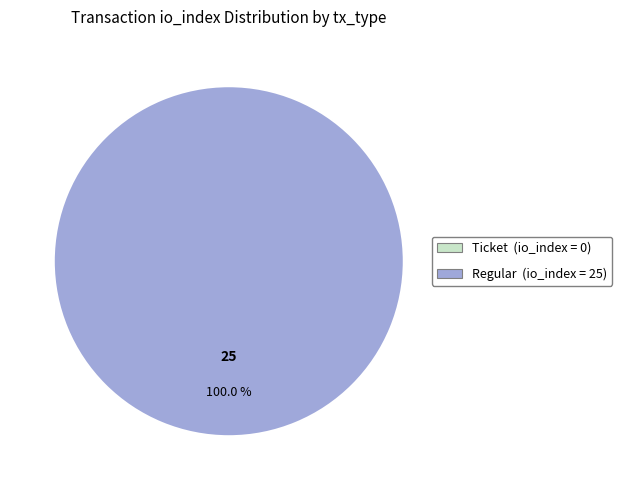

To the nearest percent, what is the difference between the largest and smallest slice percentages?

100%